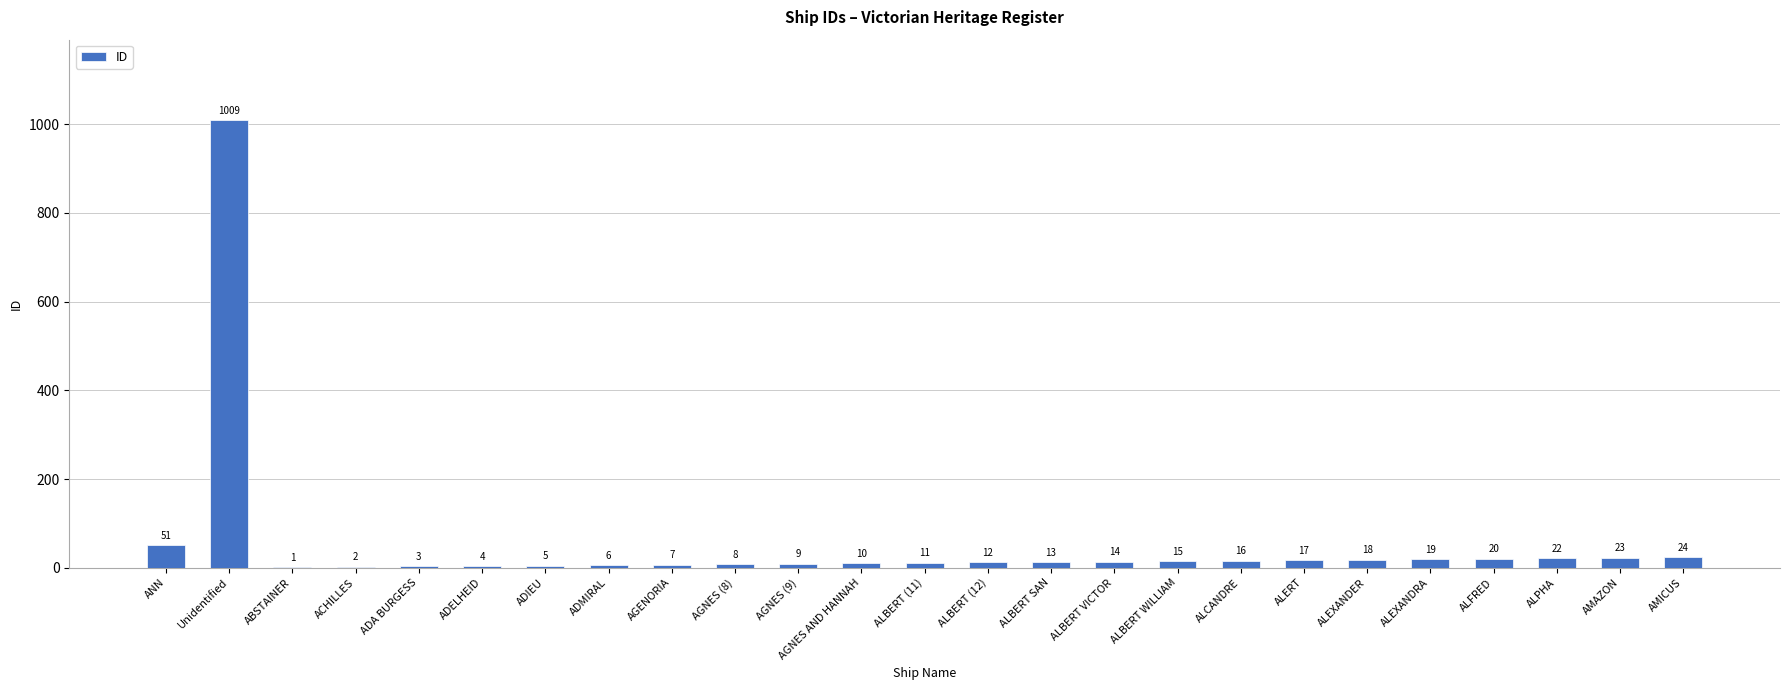

Where does the data first go above 13?

ANN